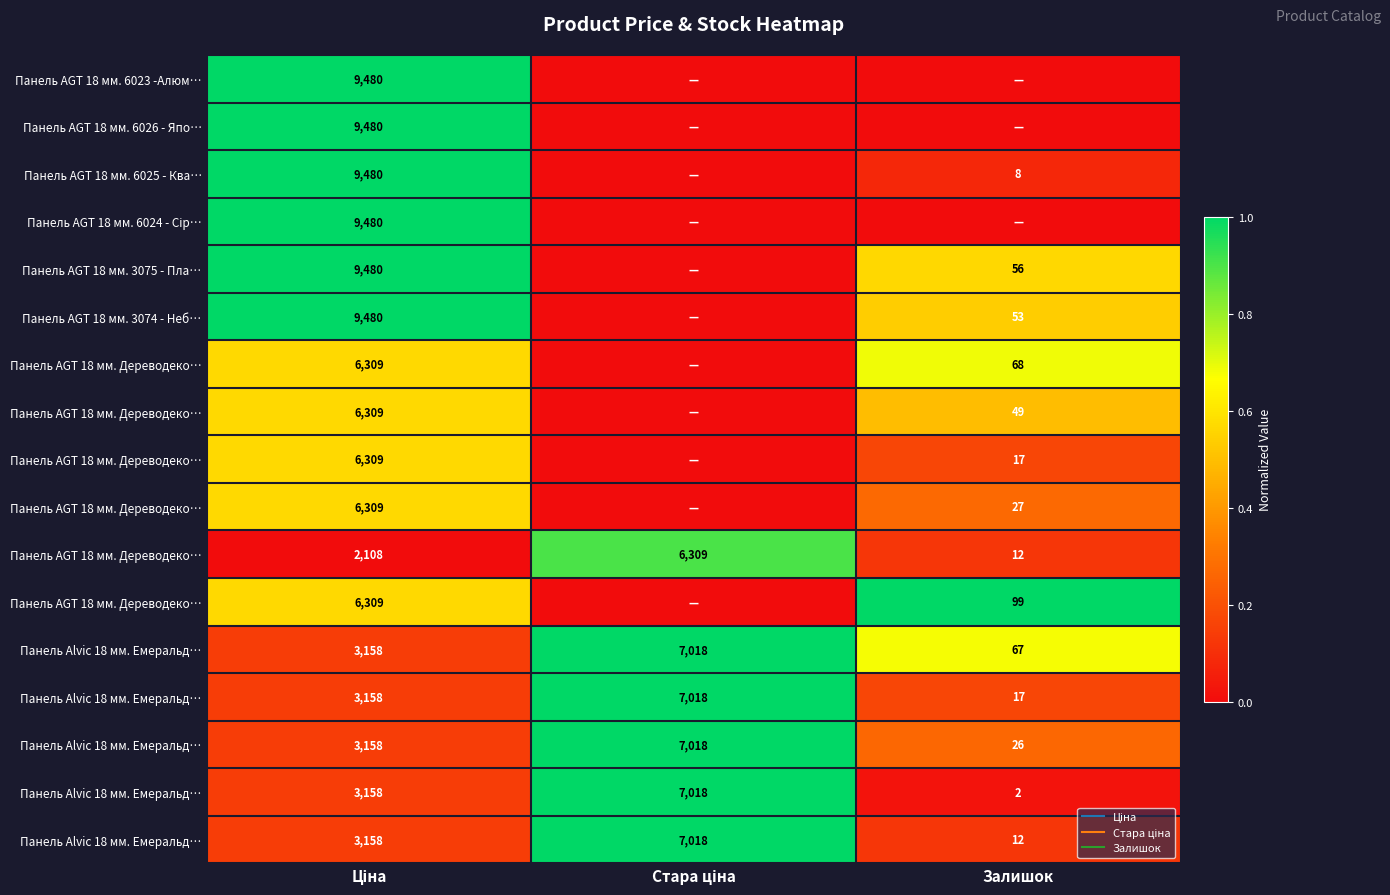

At how many categories does at least one series exceed 0?

3